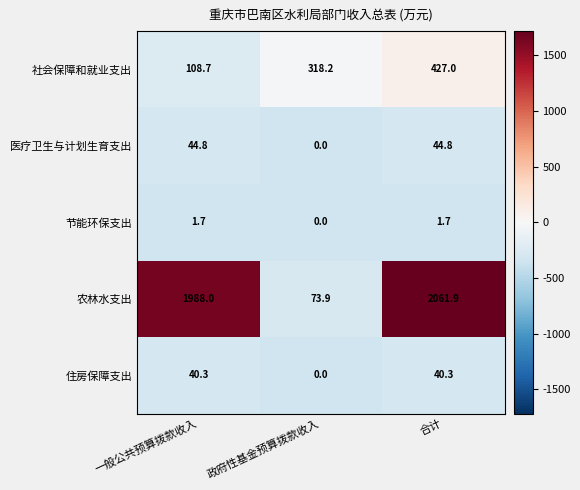

List the series in order of their peak value, lowest first.

节能环保支出, 住房保障支出, 医疗卫生与计划生育支出, 社会保障和就业支出, 农林水支出